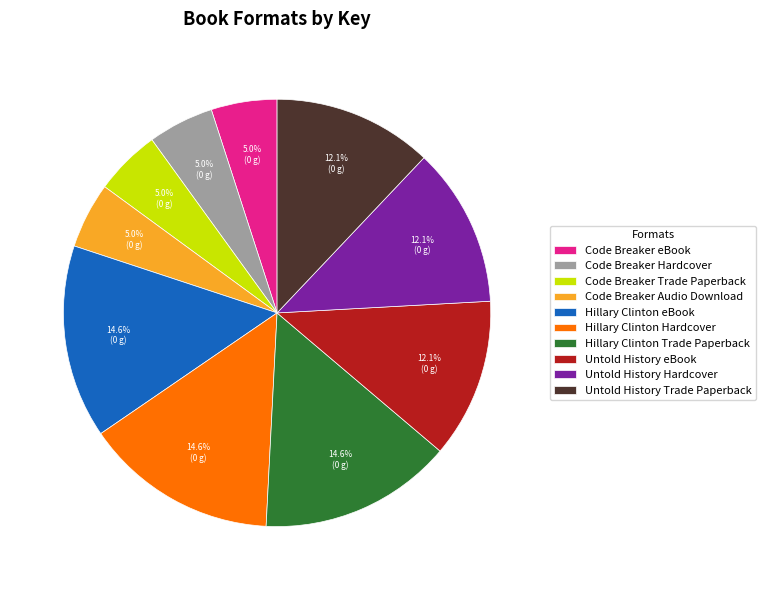

Does Code Breaker Trade Paperback account for over 50% of the chart?

No